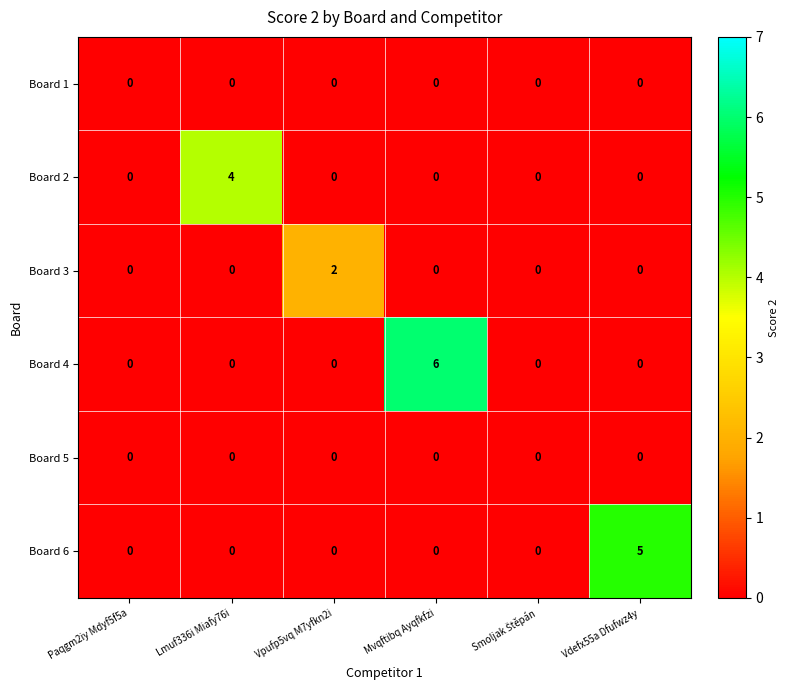

Which series changed the most between Paqgm2iy Mdyf5f5a and Mvqftibq Ayqfkfzi?

Board 4